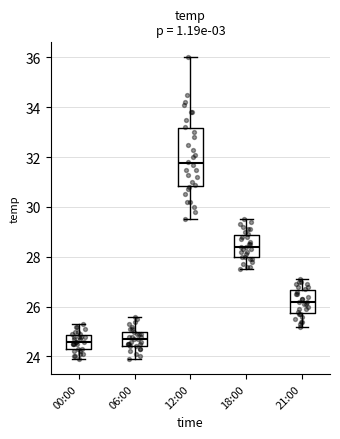

Reading left to right, transcribe this box plot: for each box, give where its median line is, the range the box spans, and where its two whiskers end, as read against the y-axis. The values are not printed on the chart, so give them approximately, as read against the axis.

00:00: median 24.6, box 24.4 to 24.8, whiskers 24.0 to 25.4
06:00: median 24.8, box 24.4 to 25.0, whiskers 24.0 to 25.6
12:00: median 31.8, box 30.8 to 33.2, whiskers 29.6 to 36.0
18:00: median 28.4, box 28.0 to 28.8, whiskers 27.6 to 29.6
21:00: median 26.2, box 25.8 to 26.6, whiskers 25.2 to 27.2